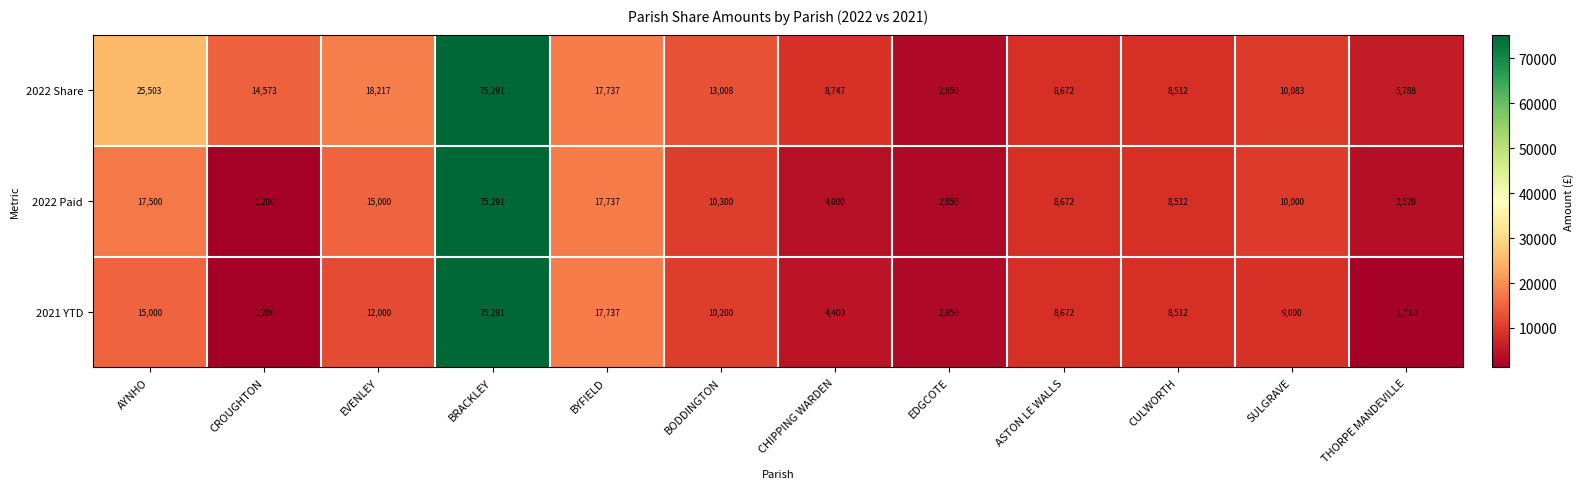

Where does the 2022 Paid series first go above 10000?

AYNHO